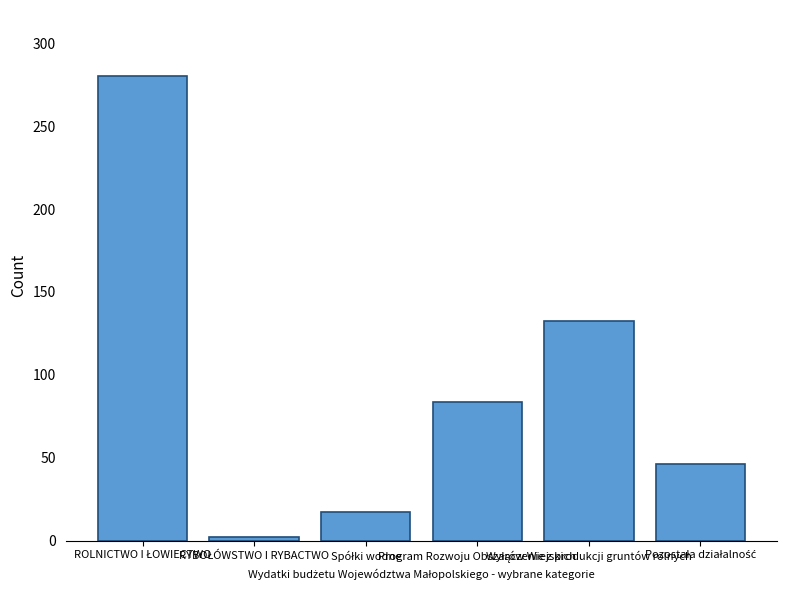

What is the maximum value shown in the chart?

280.0